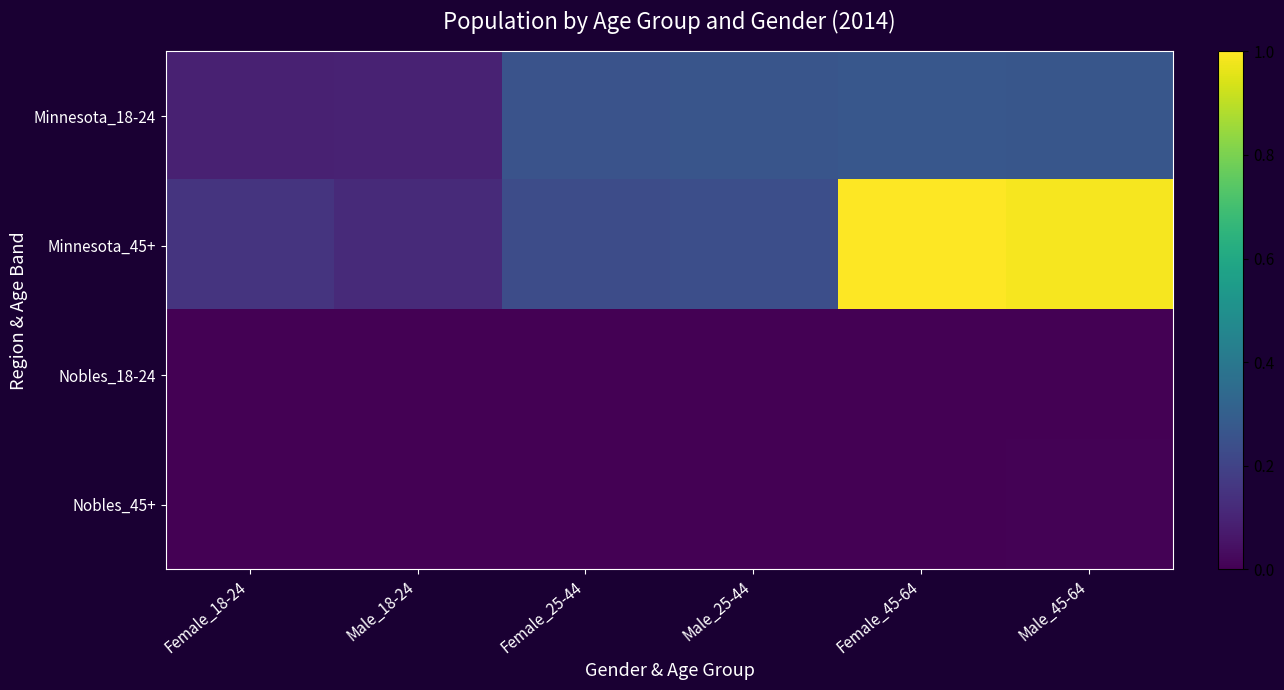

What is the total value across all series at Female_18-24?

0.2